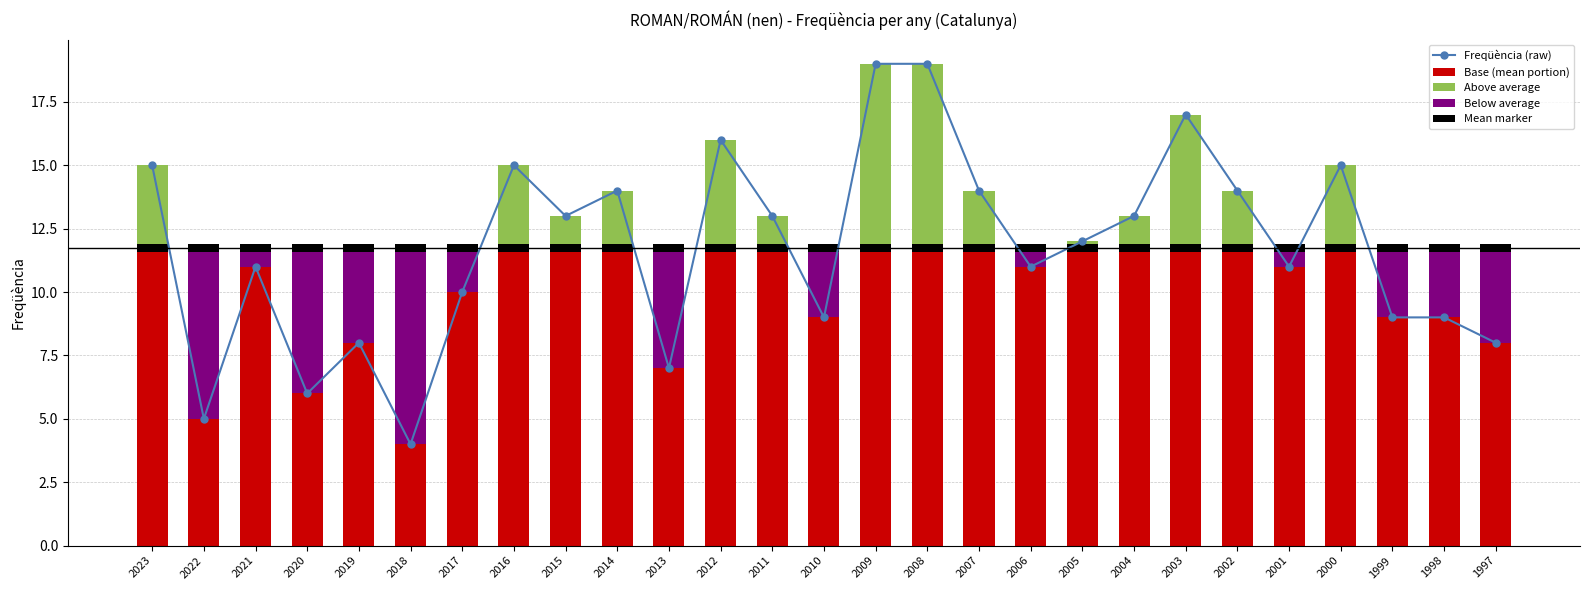

What is the total value across all series at 2012?

32.3